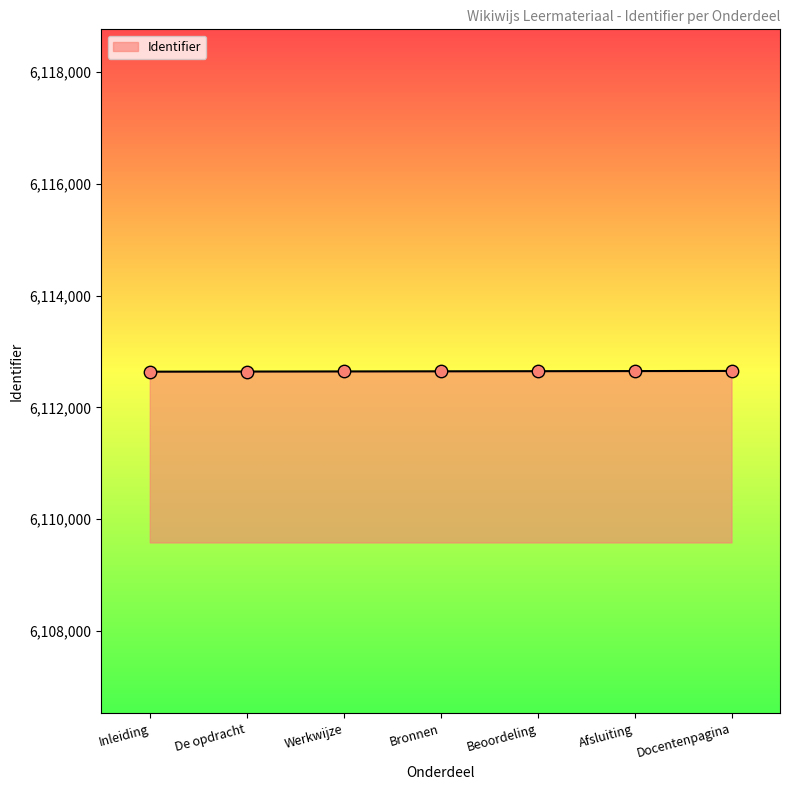

Which has a higher value, Bronnen or Inleiding?

Bronnen